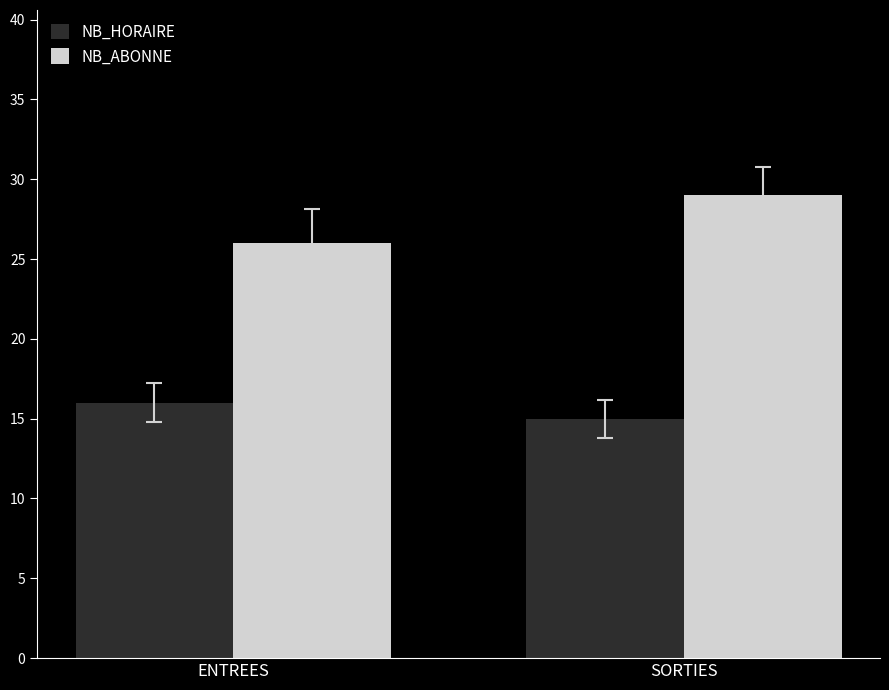

What are all the series names shown in the legend?

NB_HORAIRE, NB_ABONNE